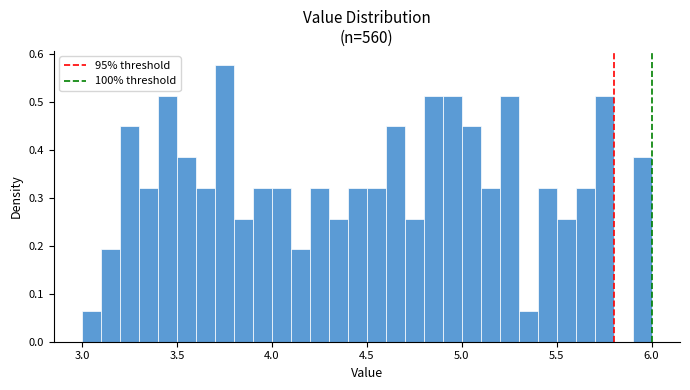

Read against the x-axis, roughly where is the centre of the tallest bar?

3.75